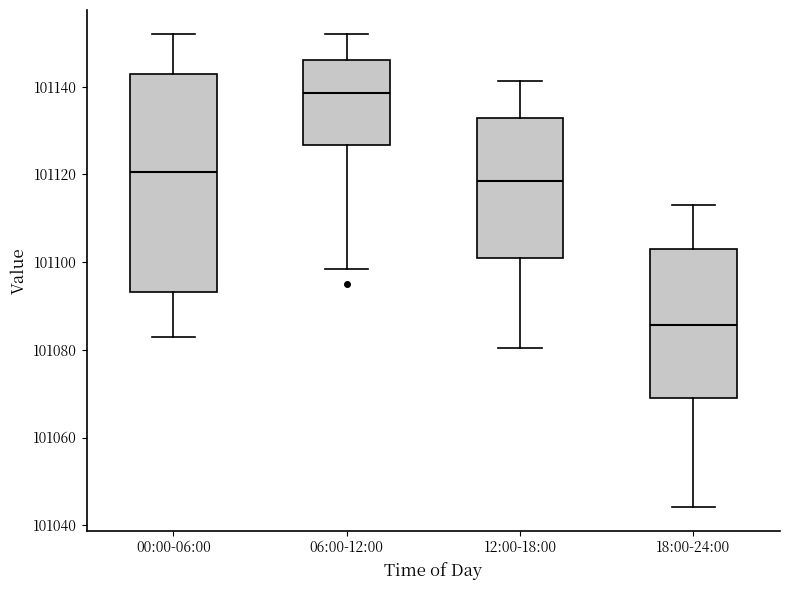

Reading left to right, read every box against the y-axis: the position of its median line, the range the box covers, and the ends of its whiskers. The values are not printed on the chart, so give them approximately, as read against the axis.

00:00-06:00: median 101120, box 101094 to 101142, whiskers 101084 to 101152
06:00-12:00: median 101138, box 101126 to 101146, whiskers 101098 to 101152
12:00-18:00: median 101118, box 101100 to 101132, whiskers 101080 to 101142
18:00-24:00: median 101086, box 101070 to 101102, whiskers 101044 to 101114